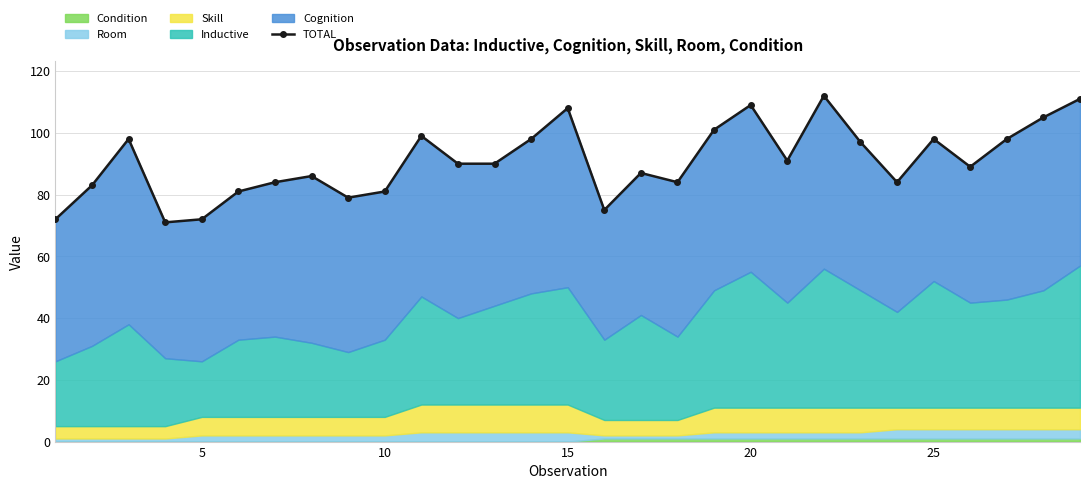

What is the difference between the maximum and minimum values?

41